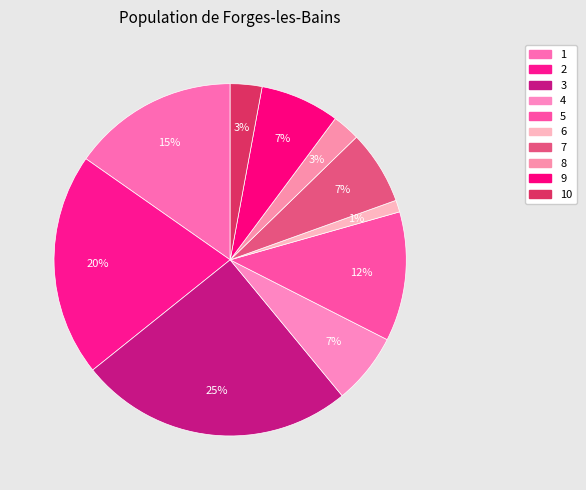

Count the number of slices in the pie.

10